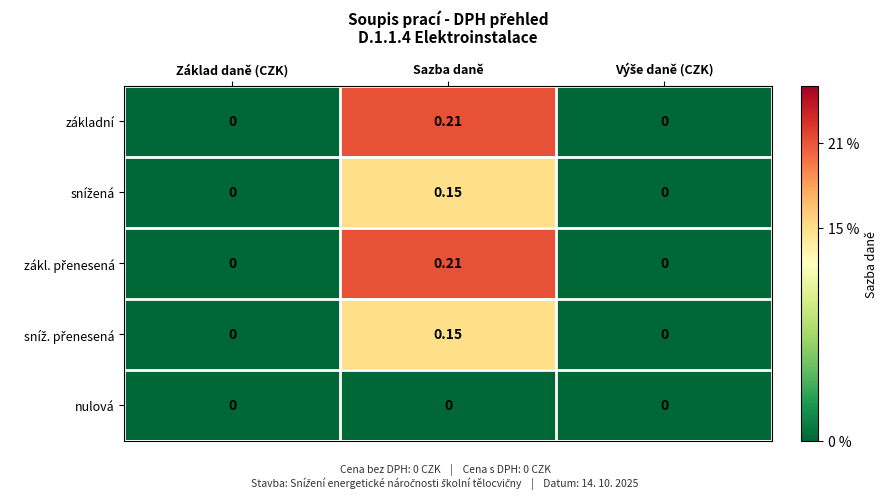

Count the number of categories in the chart.

3